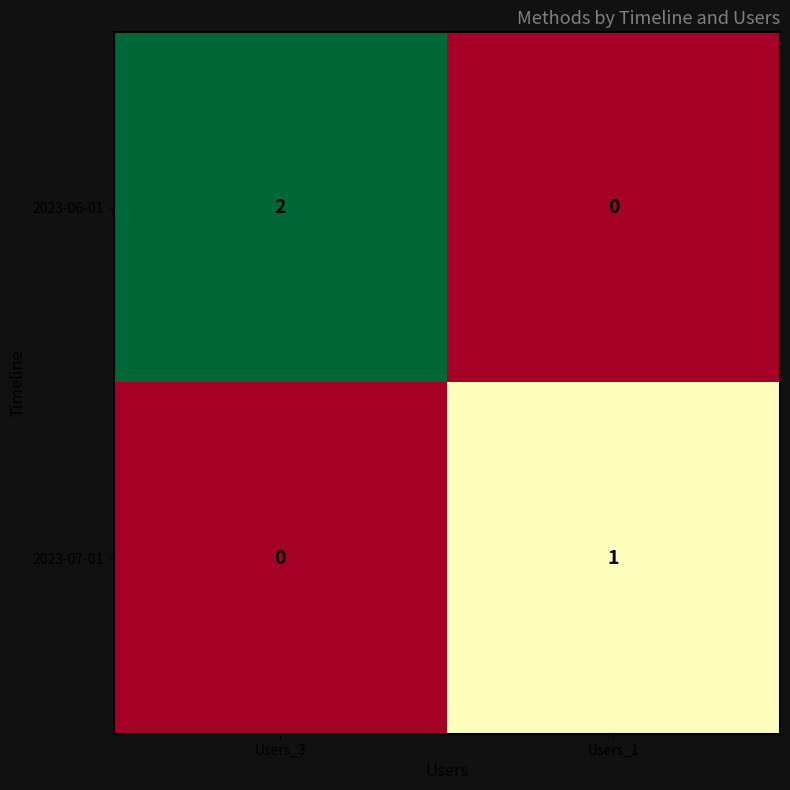

True or false: 2023-07-01 has a value of 0 at Users_3.

True